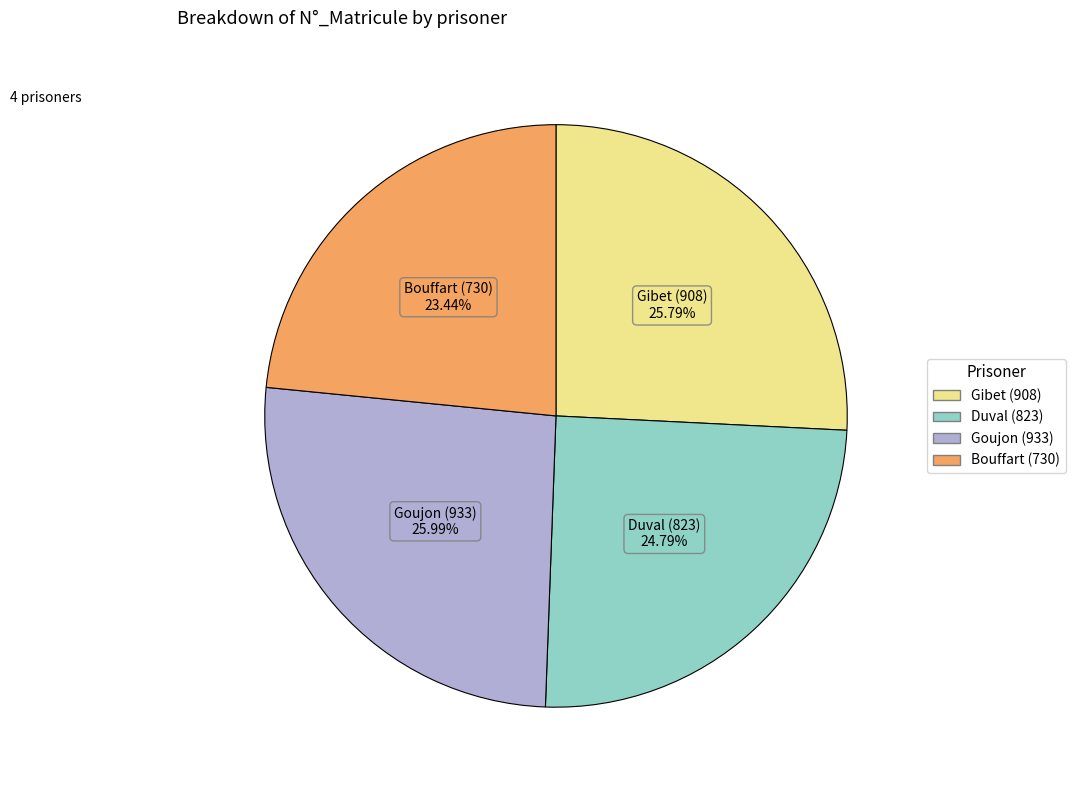

To the nearest percent, what is the average slice percentage?

25%